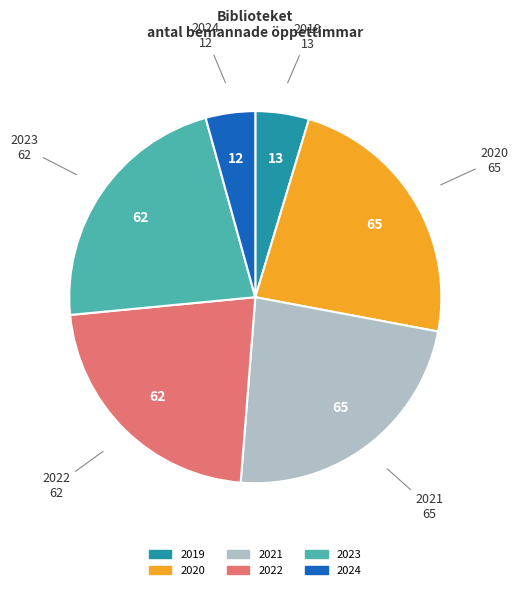

Combined, do 2024 and 2022 account for over 50%?

No